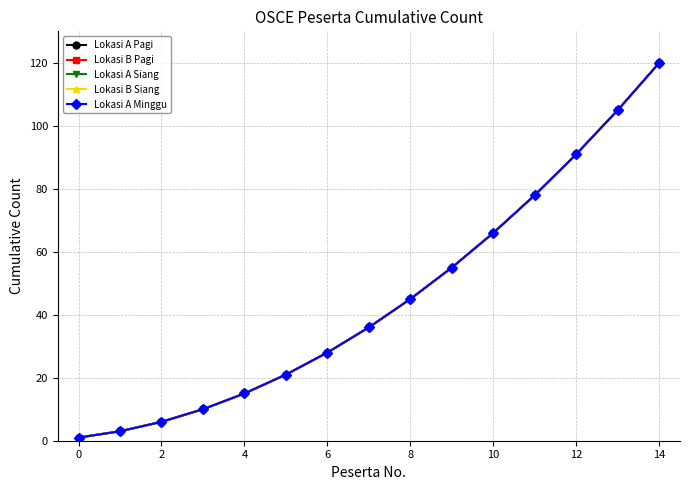

Reading right to left, extract all data points from this chart.

Lokasi A Pagi: 120	105	91	78	66	55	45	36	28	21	15	10	6	3	1
Lokasi B Pagi: 120	105	91	78	66	55	45	36	28	21	15	10	6	3	1
Lokasi A Siang: 120	105	91	78	66	55	45	36	28	21	15	10	6	3	1
Lokasi B Siang: 120	105	91	78	66	55	45	36	28	21	15	10	6	3	1
Lokasi A Minggu: 120	105	91	78	66	55	45	36	28	21	15	10	6	3	1